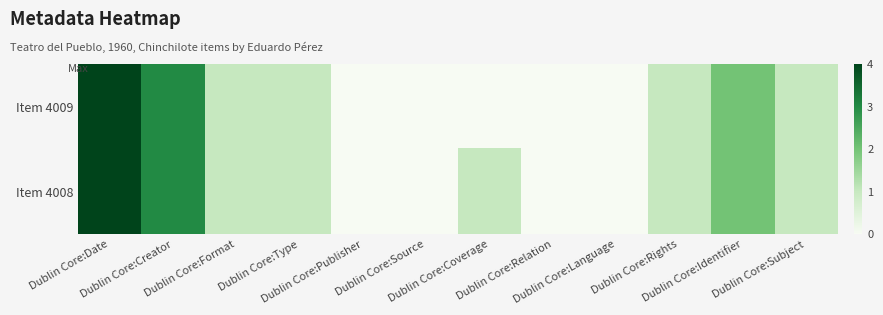

Reading right to left, extract all data points from this chart.

Item 4009: Dublin Core:Subject=1	Dublin Core:Identifier=2	Dublin Core:Rights=1	Dublin Core:Language=0	Dublin Core:Relation=0	Dublin Core:Coverage=0	Dublin Core:Source=0	Dublin Core:Publisher=0	Dublin Core:Type=1	Dublin Core:Format=1	Dublin Core:Creator=3	Dublin Core:Date=4
Item 4008: Dublin Core:Subject=1	Dublin Core:Identifier=2	Dublin Core:Rights=1	Dublin Core:Language=0	Dublin Core:Relation=0	Dublin Core:Coverage=1	Dublin Core:Source=0	Dublin Core:Publisher=0	Dublin Core:Type=1	Dublin Core:Format=1	Dublin Core:Creator=3	Dublin Core:Date=4